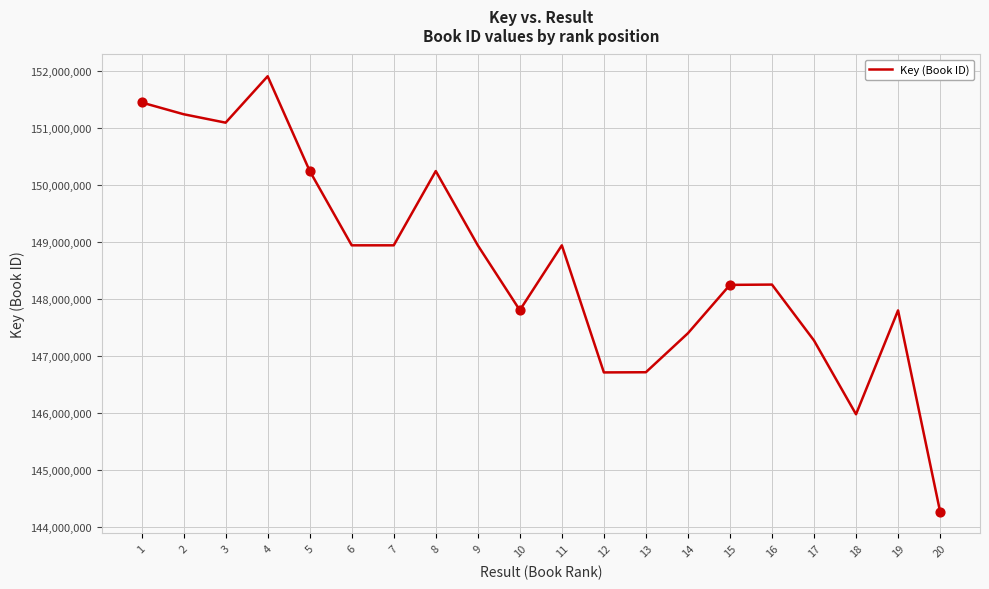

Which has a higher value, 15 or 18?

15